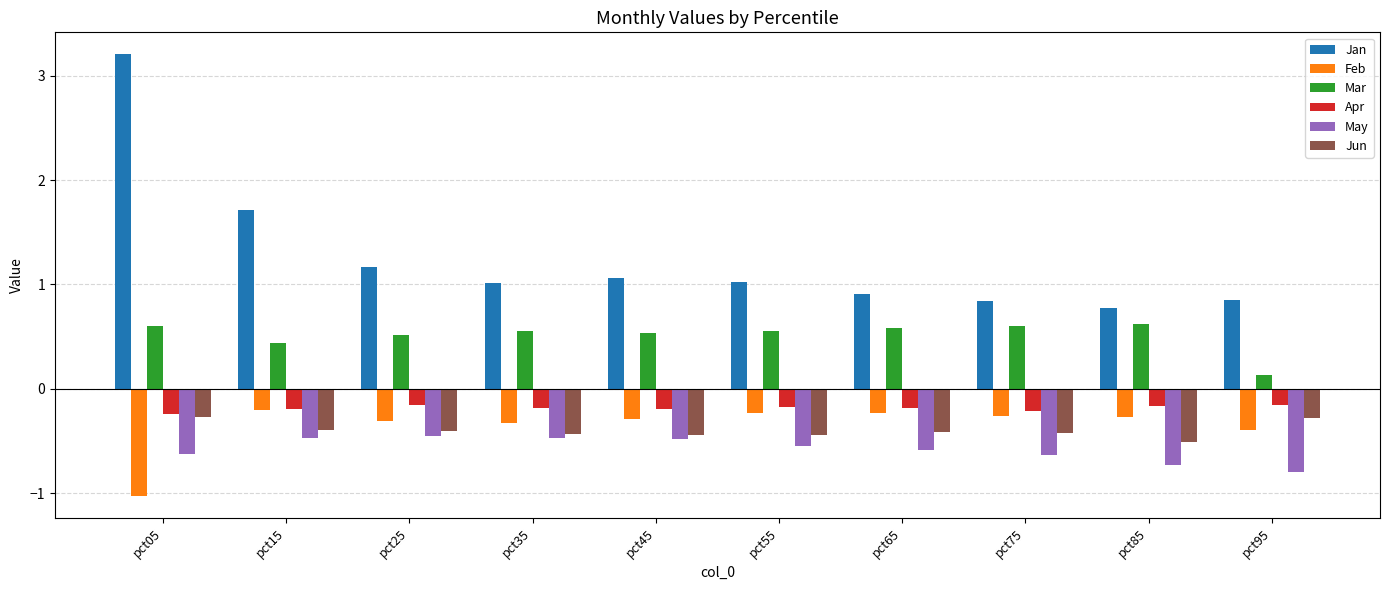

Which category has the lowest value in the May series?

pct95